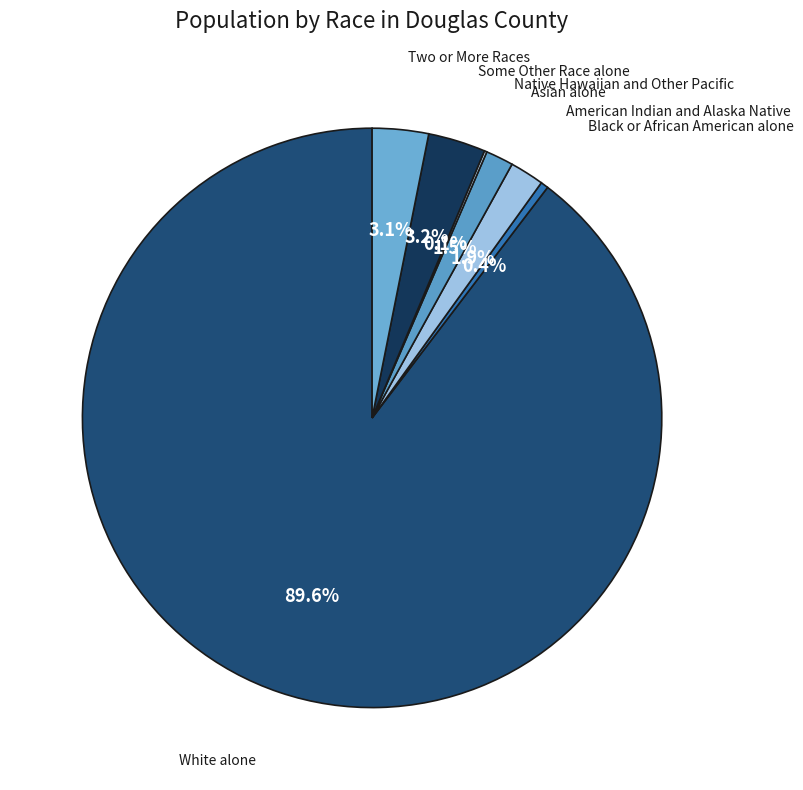

What is the majority slice?

White alone